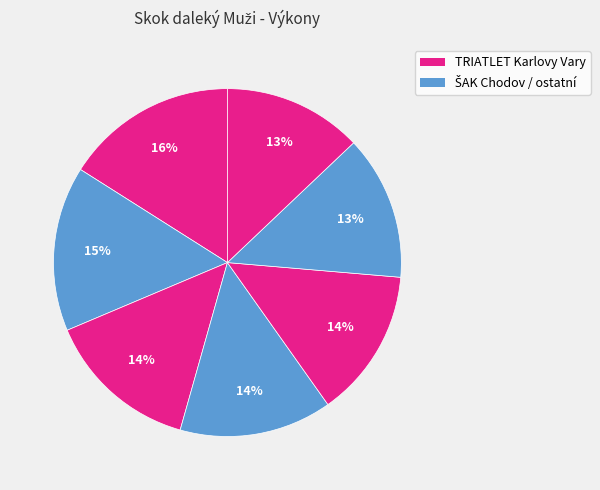

Is there any slice that represents more than half of the pie?

No